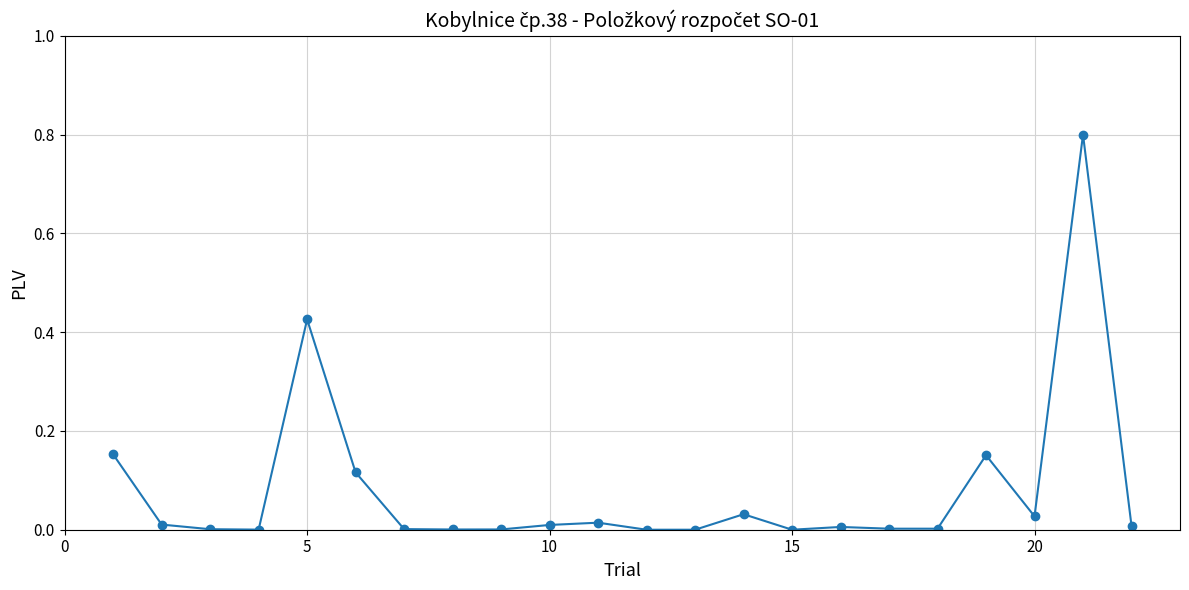

True or false: the data has more than 1 interior local peaks.

True